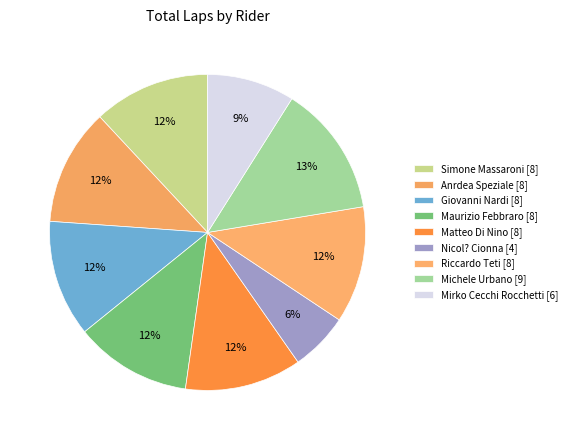

Is there a majority slice in this chart?

No